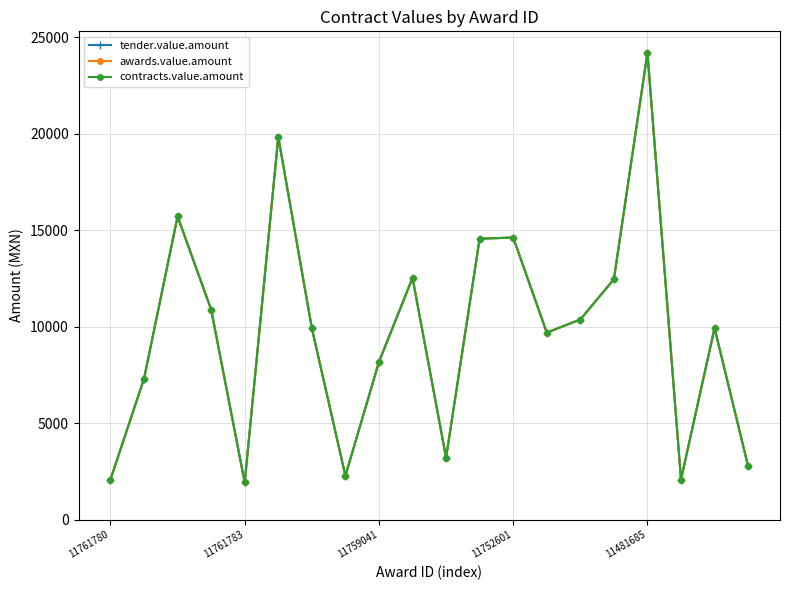

Does the chart have visible grid lines?

Yes